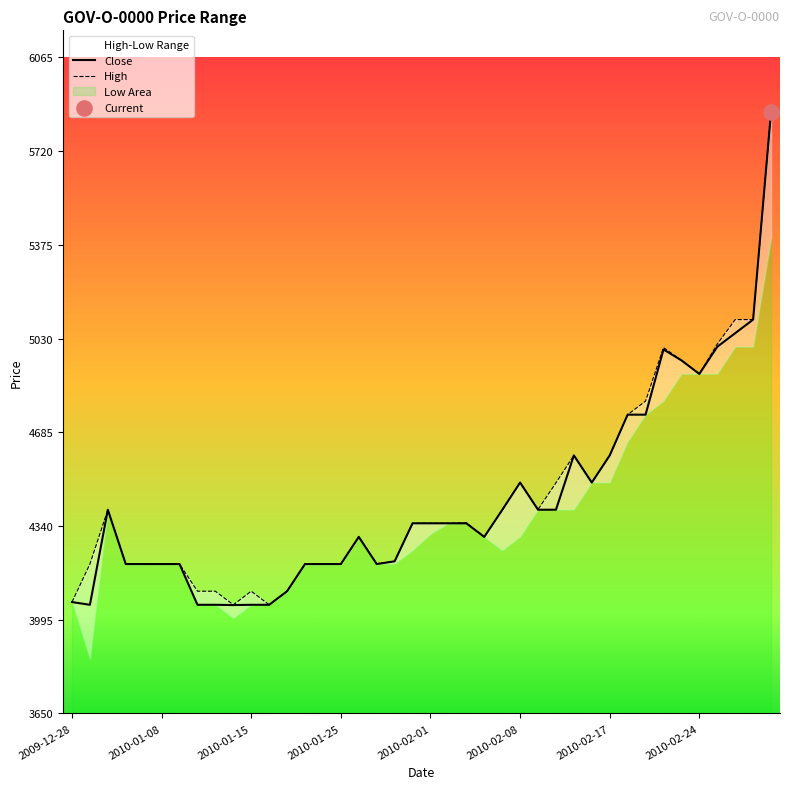

Which series has the largest total across all categories?

High